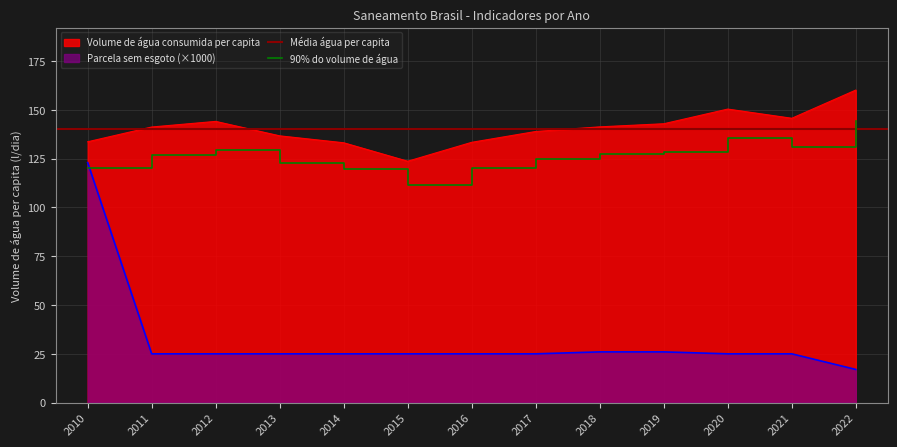

Which category has the lowest value in the Volume de água consumida per capita series?

2015